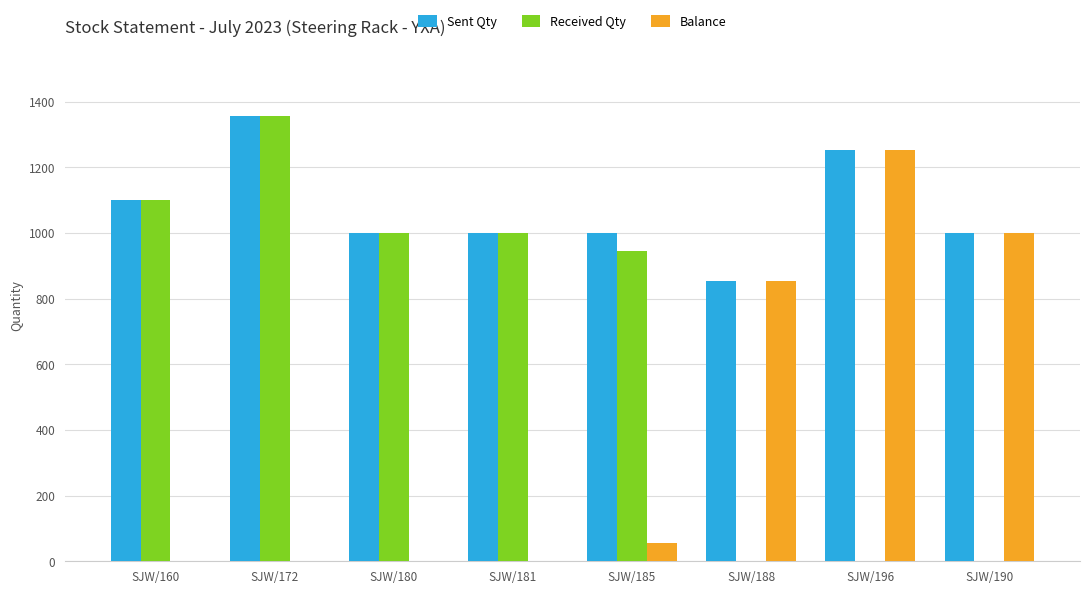

Which series has the largest total across all categories?

Sent Qty